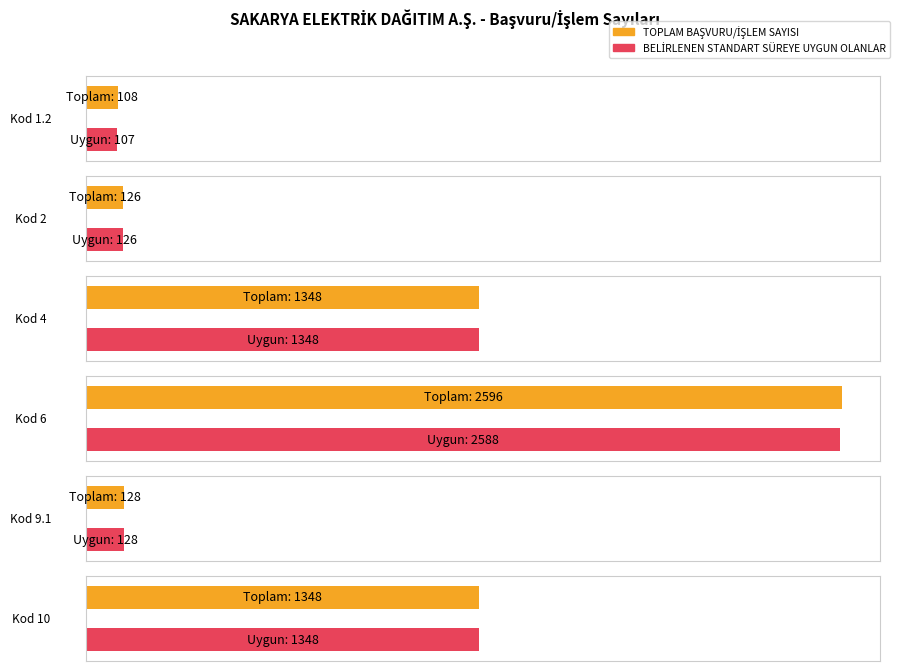

Which category has the highest value in the BELİRLENEN STANDART SÜREYE UYGUN OLANLAR series?

6